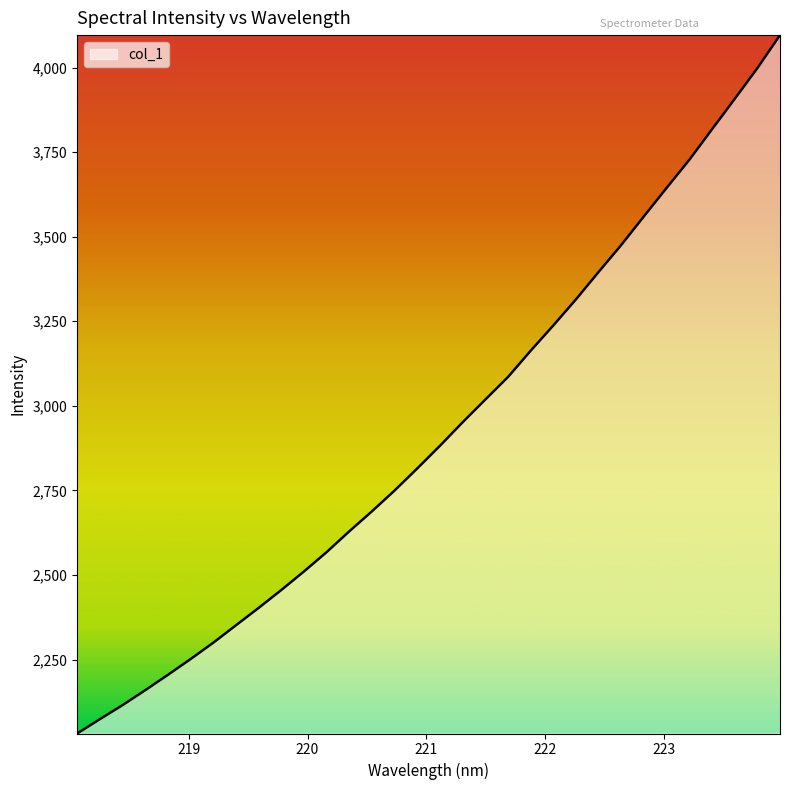

What is the minimum value shown in the chart?

2031.4